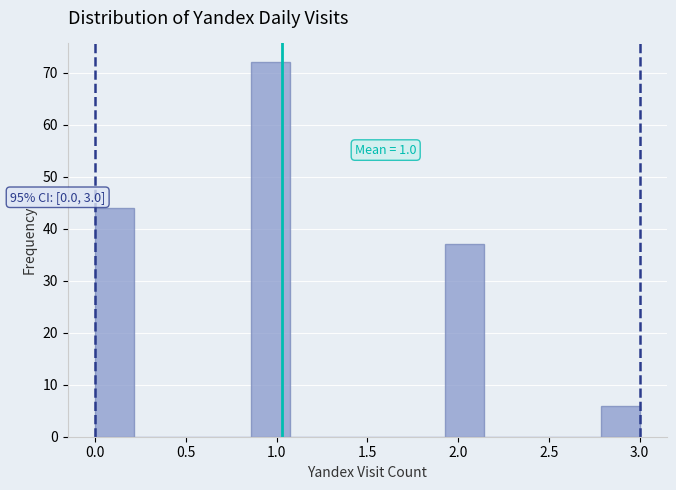

Over which range of the x-axis is the bar tallest?

0.85 to 1.05